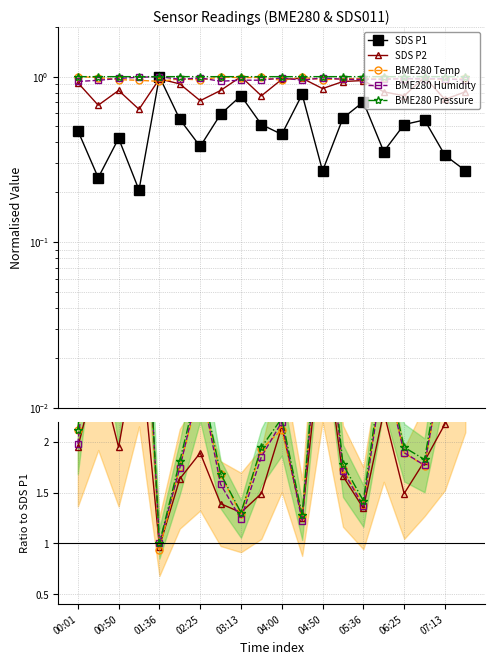

At how many categories does at least one series exceed 0?

20